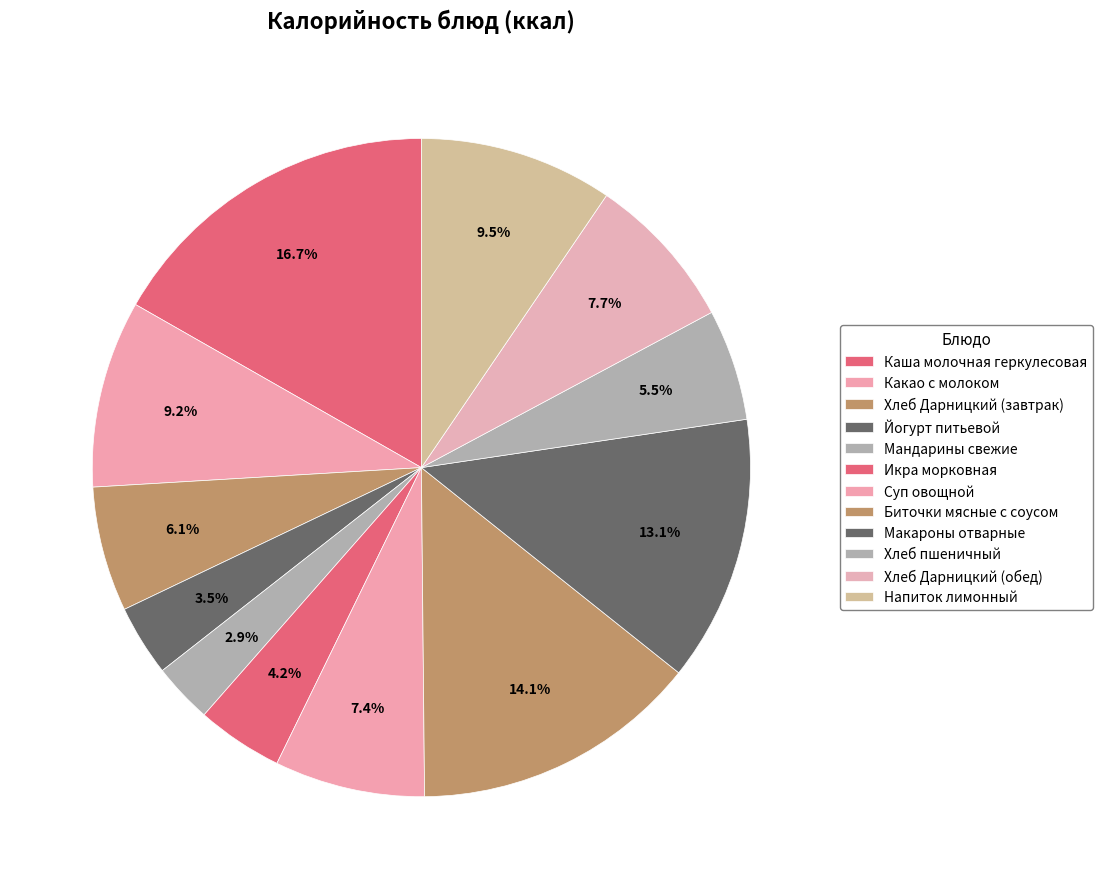

To the nearest percent, what is the difference between the largest and smallest slice percentages?

14%